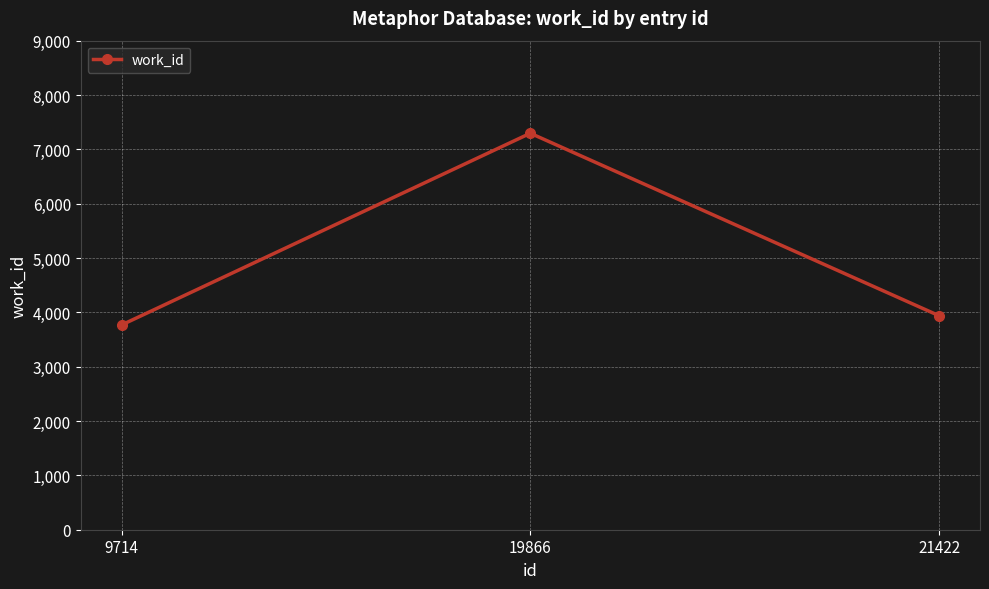

What is the difference between the values at 9714 and 19866?

3528